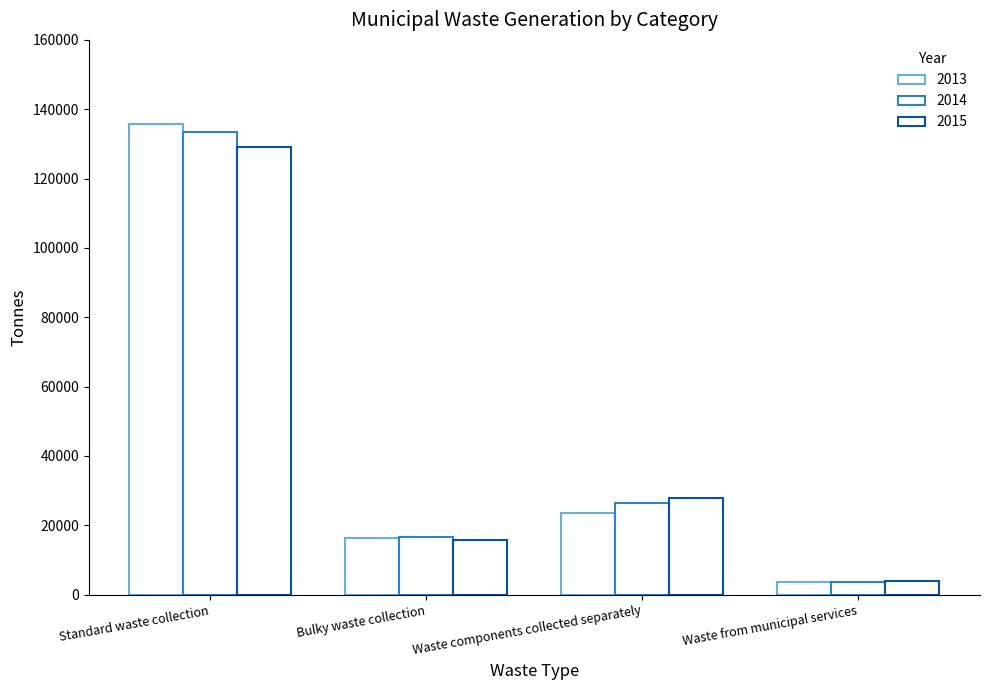

Between Standard waste collection and Bulky waste collection, which series saw the biggest shift?

2013